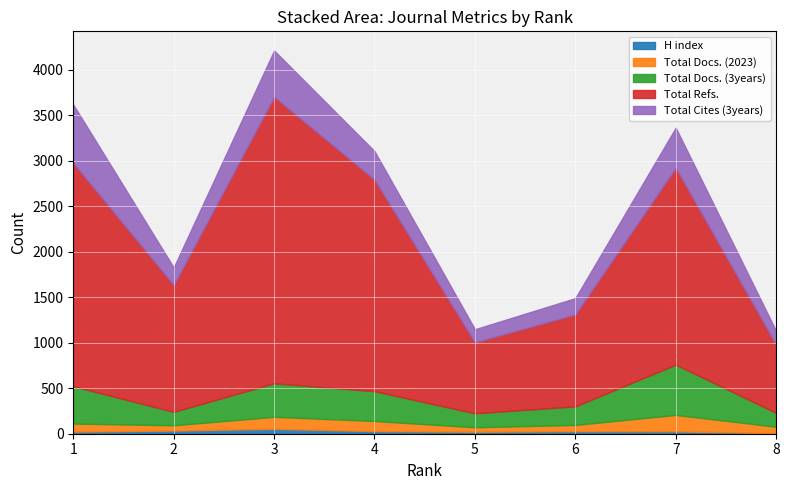

What is the difference between the maximum and minimum values in the Total Refs. series?

2402